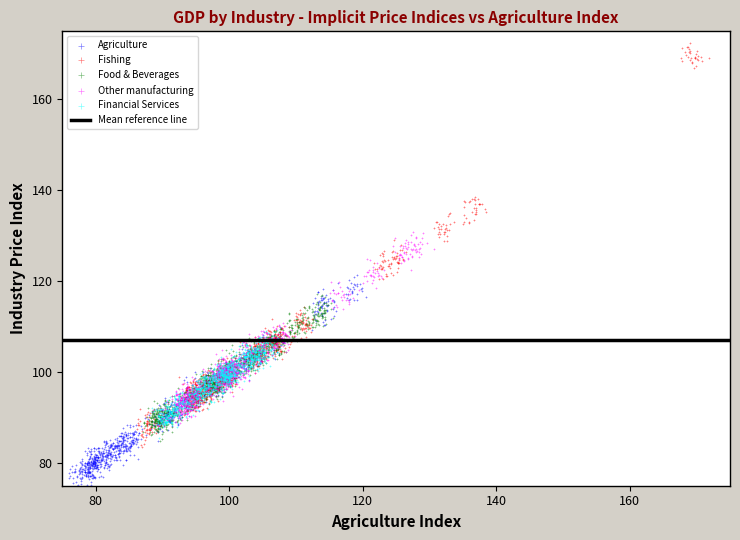

Which series reaches the maximum Y coordinate?

Fishing